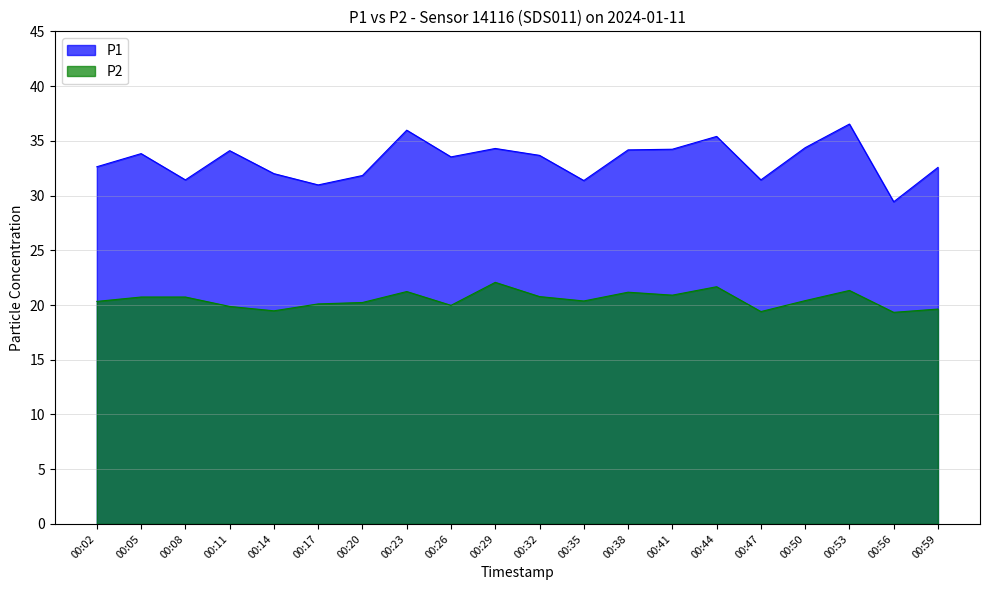

How many values in the P2 series are below 20?

6